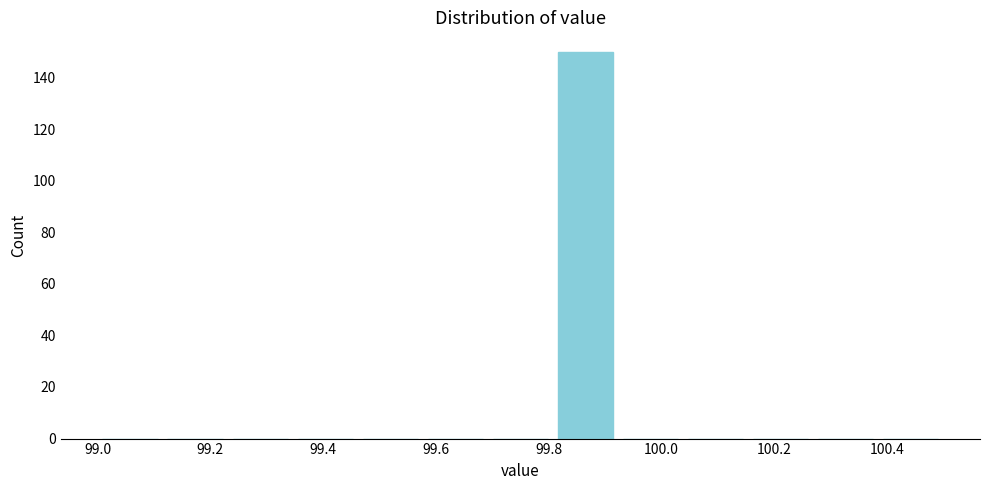

Over which range of the x-axis is the bar tallest?

99.80 to 99.92